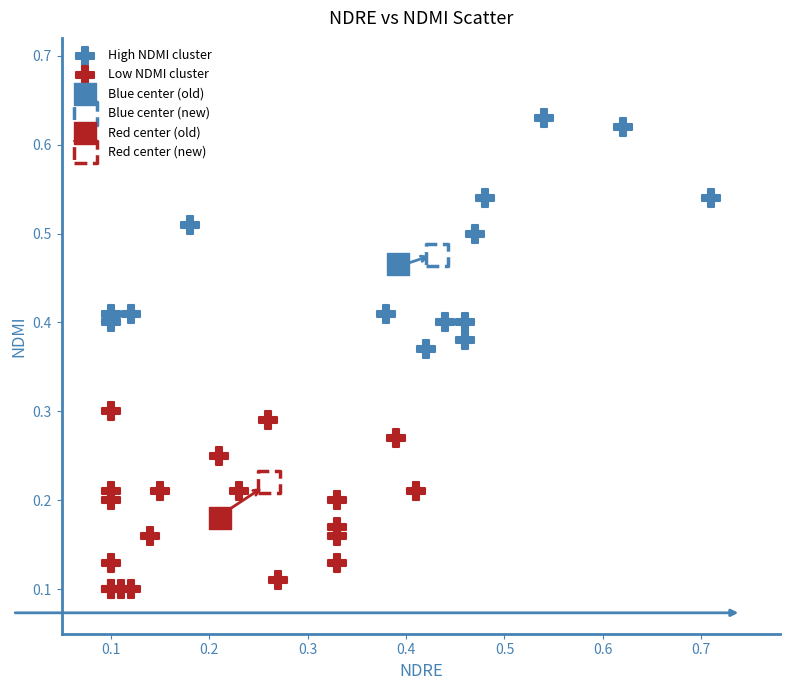

What are all the series names shown in the legend?

High NDMI cluster, Low NDMI cluster, Blue center (old), Blue center (new), Red center (old), Red center (new)